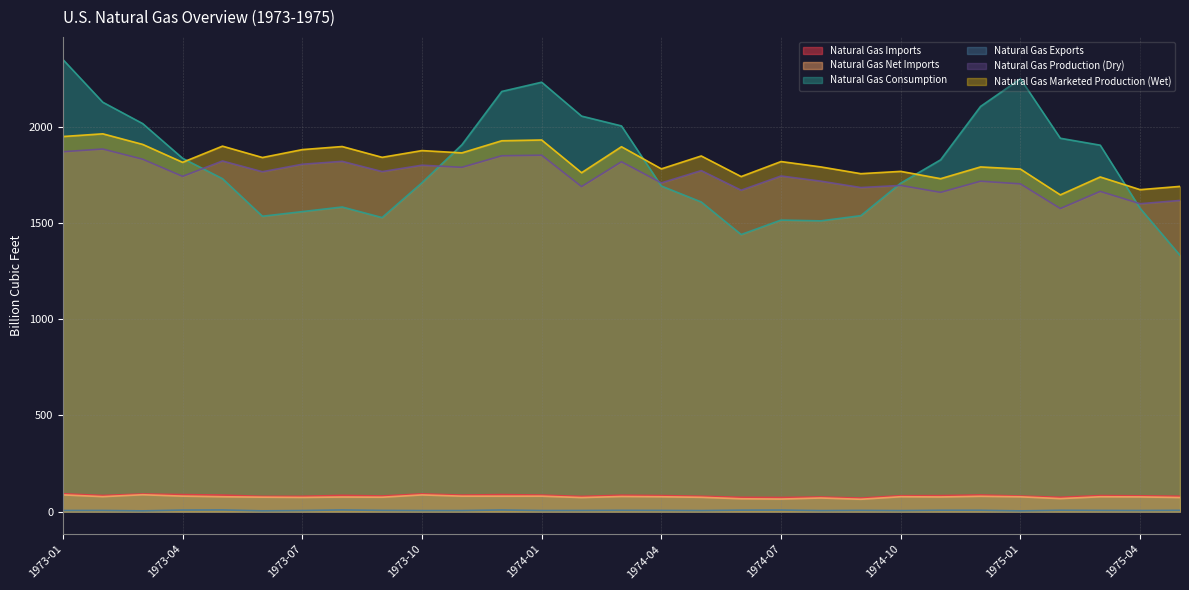

True or false: Natural Gas Consumption and Natural Gas Net Imports intersect in this chart.

False